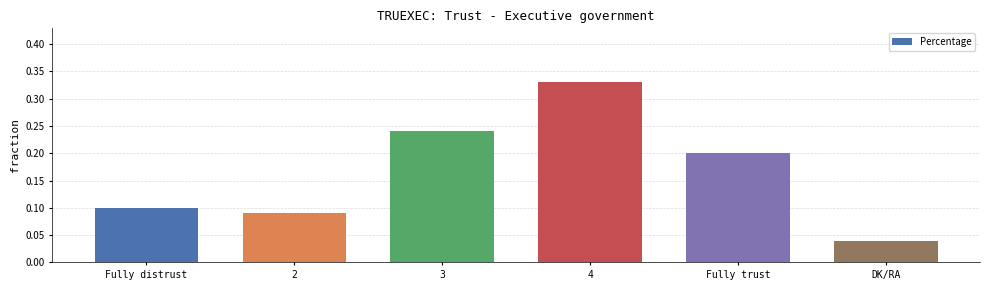

Which category has the lowest value across all series?

DK/RA